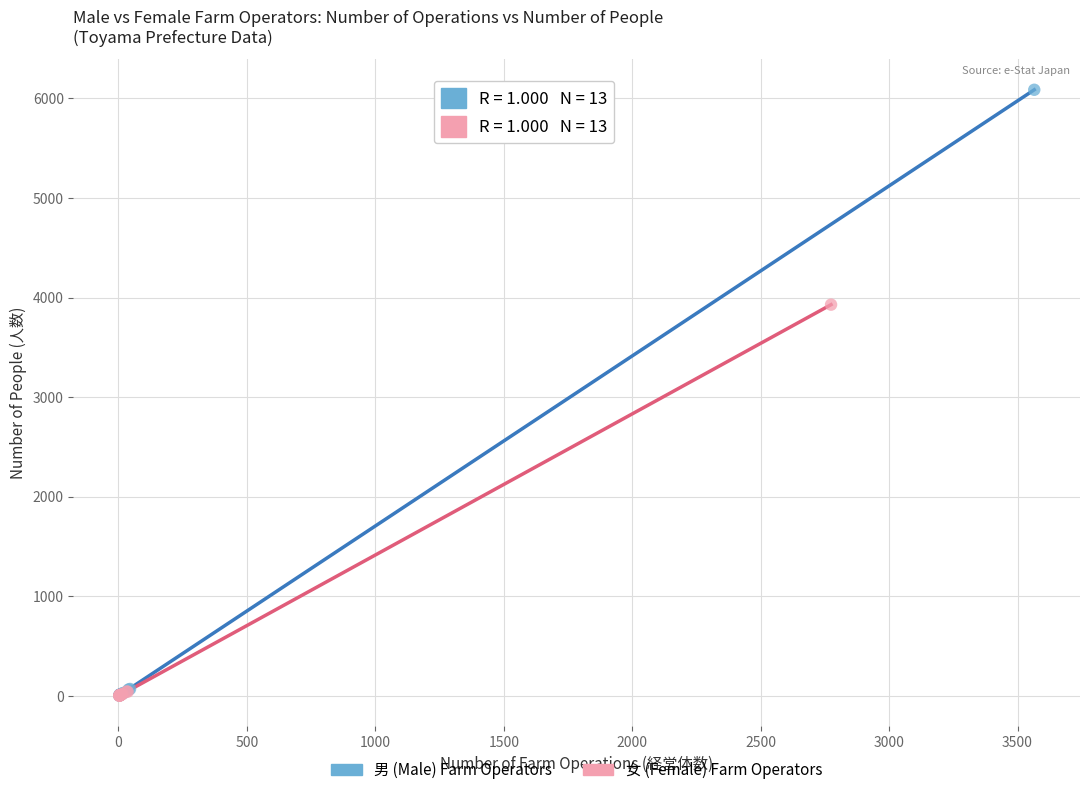

Which series has the largest Y range (max minus min)?

男 (Male) Farm Operators